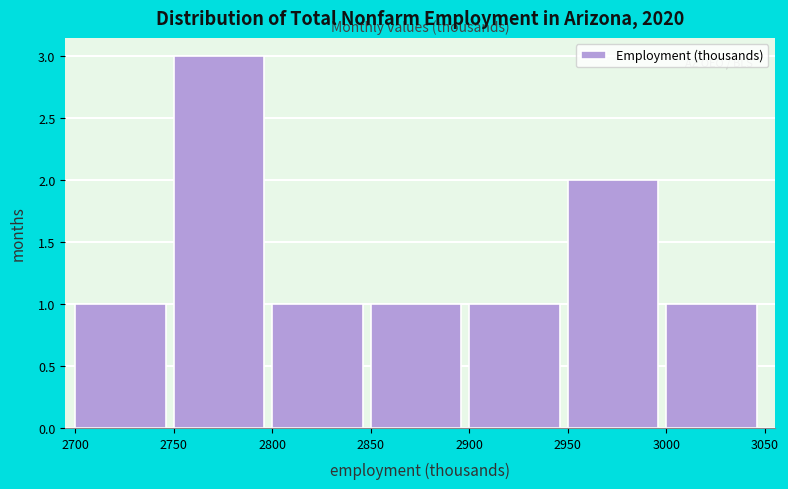

Over which range of the x-axis is the bar tallest?

2750 to 2800